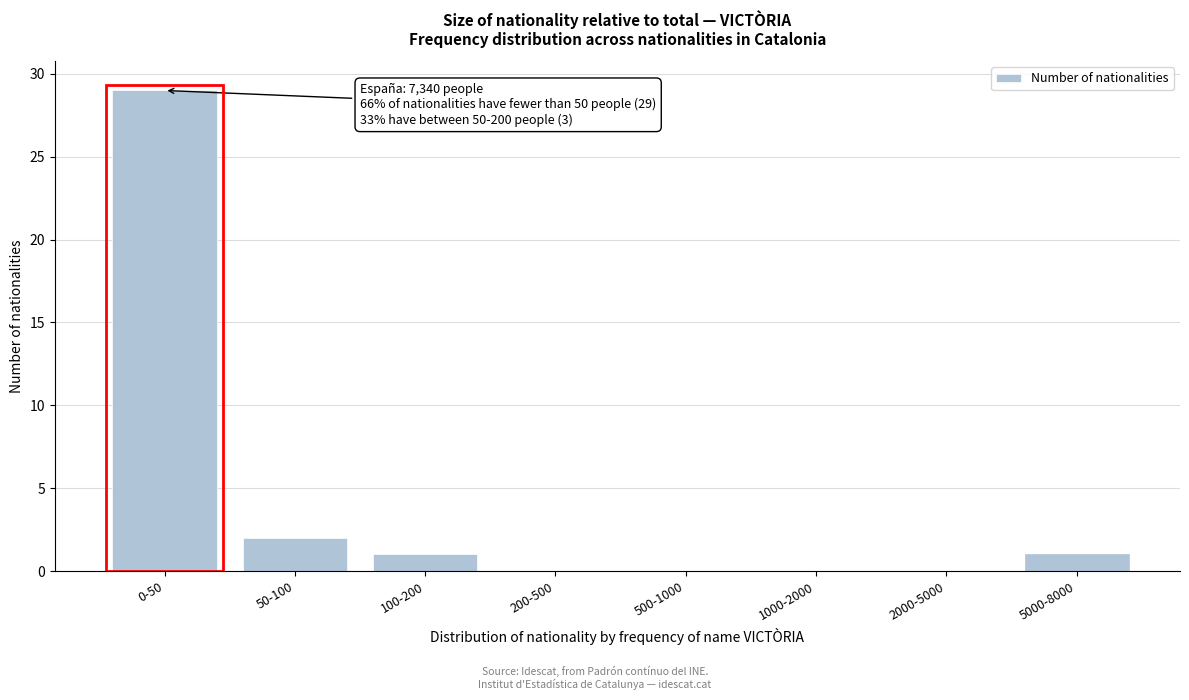

Reading left to right, transcribe all the data shown in this chart.

0-50=29	50-100=2	100-200=1	200-500=0	500-1000=0	1000-2000=0	2000-5000=0	5000-8000=1